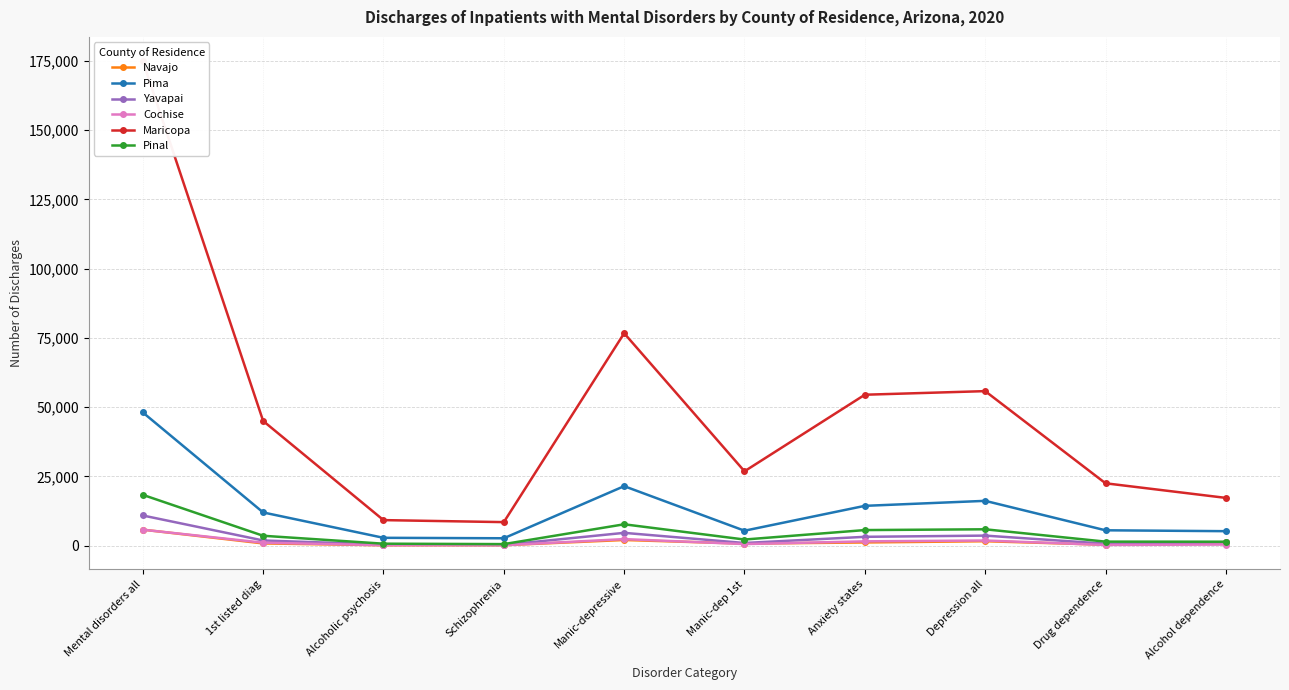

At Drug dependence, list the series in order from smallest to largest.

Cochise, Navajo, Yavapai, Pinal, Pima, Maricopa